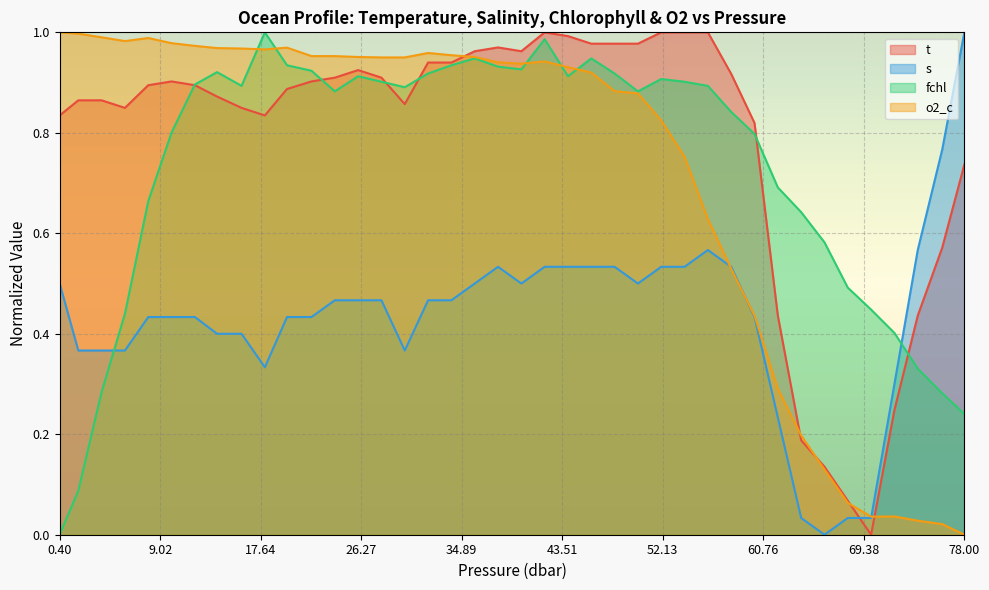

Reading left to right, extract all data points from this chart.

t: 0.4=0.8	2.0=0.9	4.0=0.9	6.0=0.8	8.0=0.9	10.0=0.9	12.0=0.9	13.9=0.9	16.0=0.8	18.0=0.8	19.9=0.9	22.0=0.9	24.0=0.9	26.0=0.9	28.0=0.9	30.0=0.9	32.0=0.9	34.0=0.9	36.0=1.0	38.0=1.0	40.0=1.0	42.0=1.0	44.0=1.0	46.0=1.0	48.0=1.0	50.0=1.0	52.0=1.0	54.0=1.0	56.0=1.0	58.0=0.9	60.0=0.8	62.0=0.4	64.0=0.2	66.0=0.1	68.0=0.1	70.0=0.0	72.0=0.2	74.0=0.4	76.1=0.6	78.0=0.7
s: 0.4=0.5	2.0=0.4	4.0=0.4	6.0=0.4	8.0=0.4	10.0=0.4	12.0=0.4	13.9=0.4	16.0=0.4	18.0=0.3	19.9=0.4	22.0=0.4	24.0=0.5	26.0=0.5	28.0=0.5	30.0=0.4	32.0=0.5	34.0=0.5	36.0=0.5	38.0=0.5	40.0=0.5	42.0=0.5	44.0=0.5	46.0=0.5	48.0=0.5	50.0=0.5	52.0=0.5	54.0=0.5	56.0=0.6	58.0=0.5	60.0=0.4	62.0=0.2	64.0=0.0	66.0=0.0	68.0=0.0	70.0=0.0	72.0=0.3	74.0=0.6	76.1=0.8	78.0=1.0
fchl: 0.4=0.0	2.0=0.1	4.0=0.3	6.0=0.4	8.0=0.7	10.0=0.8	12.0=0.9	13.9=0.9	16.0=0.9	18.0=1.0	19.9=0.9	22.0=0.9	24.0=0.9	26.0=0.9	28.0=0.9	30.0=0.9	32.0=0.9	34.0=0.9	36.0=0.9	38.0=0.9	40.0=0.9	42.0=1.0	44.0=0.9	46.0=0.9	48.0=0.9	50.0=0.9	52.0=0.9	54.0=0.9	56.0=0.9	58.0=0.8	60.0=0.8	62.0=0.7	64.0=0.6	66.0=0.6	68.0=0.5	70.0=0.4	72.0=0.4	74.0=0.3	76.1=0.3	78.0=0.2
o2_c: 0.4=1.0	2.0=1.0	4.0=1.0	6.0=1.0	8.0=1.0	10.0=1.0	12.0=1.0	13.9=1.0	16.0=1.0	18.0=1.0	19.9=1.0	22.0=1.0	24.0=1.0	26.0=1.0	28.0=1.0	30.0=1.0	32.0=1.0	34.0=1.0	36.0=1.0	38.0=0.9	40.0=0.9	42.0=0.9	44.0=0.9	46.0=0.9	48.0=0.9	50.0=0.9	52.0=0.8	54.0=0.8	56.0=0.6	58.0=0.5	60.0=0.4	62.0=0.3	64.0=0.2	66.0=0.1	68.0=0.1	70.0=0.0	72.0=0.0	74.0=0.0	76.1=0.0	78.0=0.0